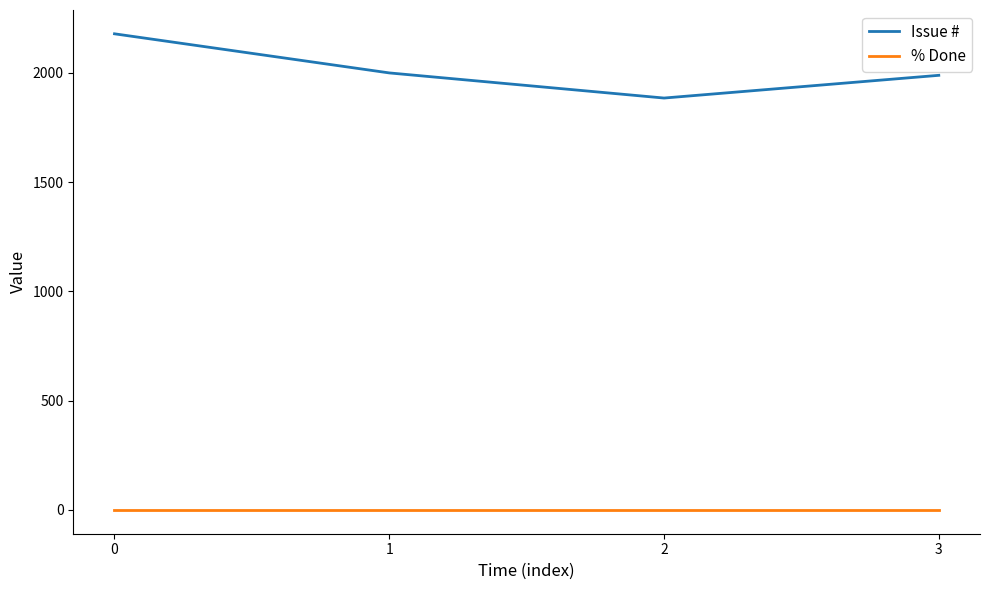

How many lines are shown in the chart?

2